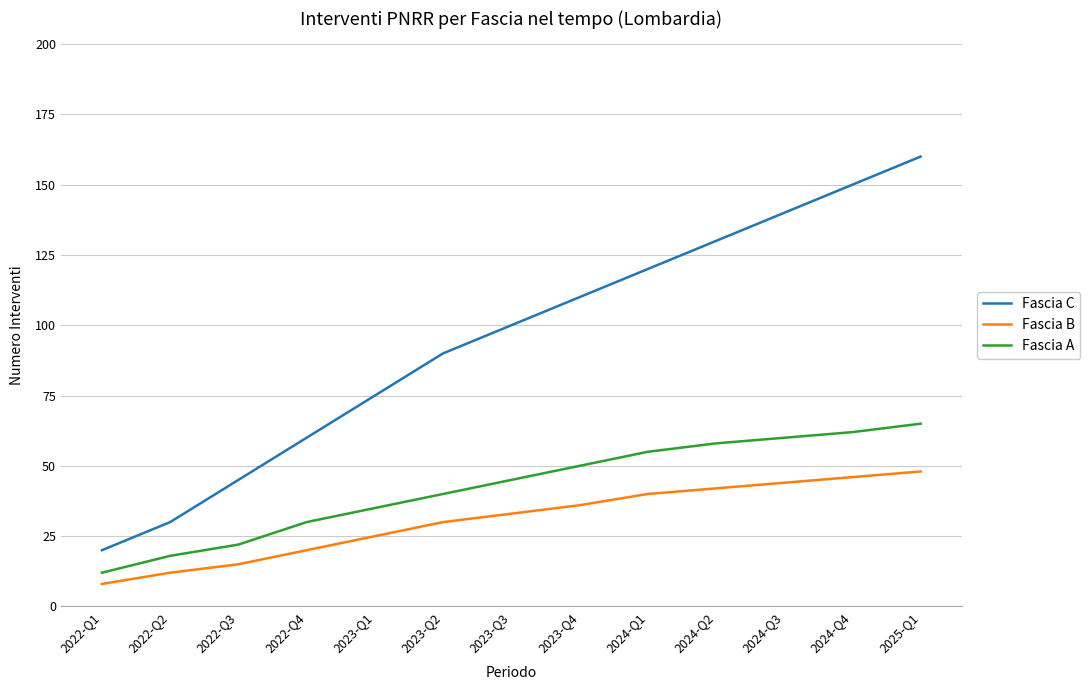

True or false: Fascia C and Fascia B intersect in this chart.

False